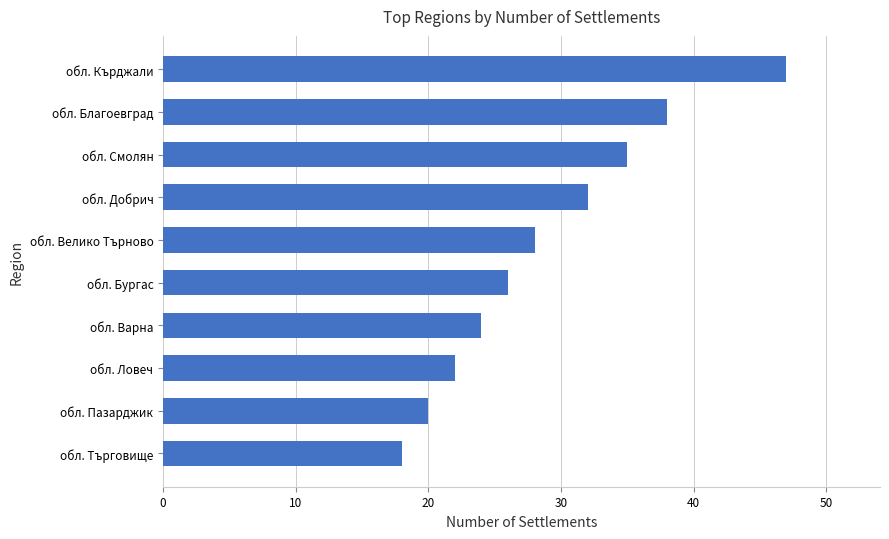

List the labels in order of value, smallest first.

обл. Търговище, обл. Пазарджик, обл. Ловеч, обл. Варна, обл. Бургас, обл. Велико Търново, обл. Добрич, обл. Смолян, обл. Благоевград, обл. Кърджали